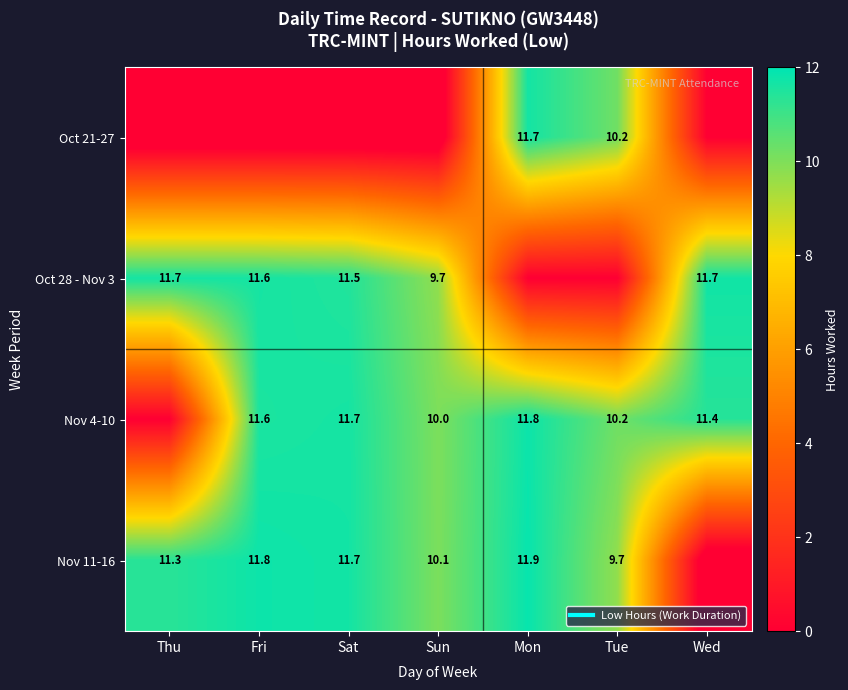

Which category has the lowest value in the Nov 11-16 series?

Wed